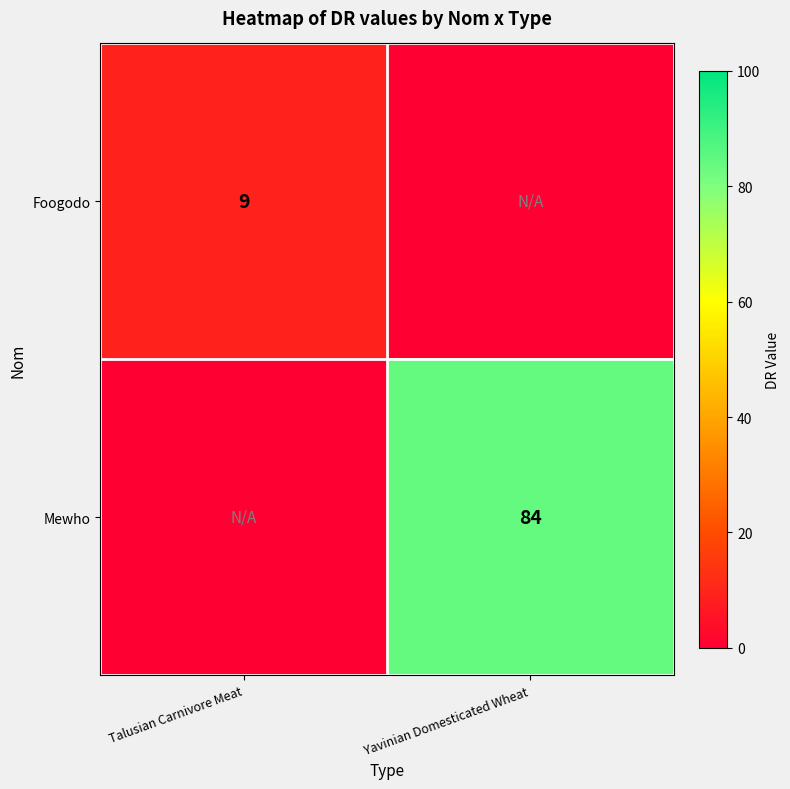

The value of Foogodo at Talusian Carnivore Meat is 9. True or false?

True